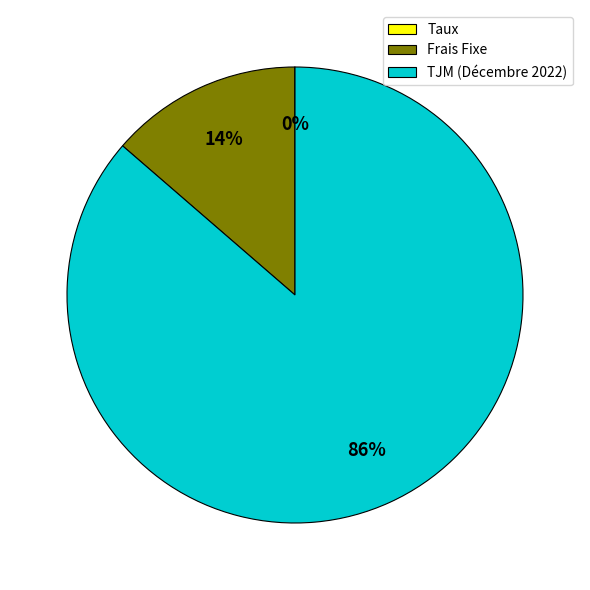

Combined, do TJM (Décembre 2022) and Frais Fixe account for over 50%?

Yes